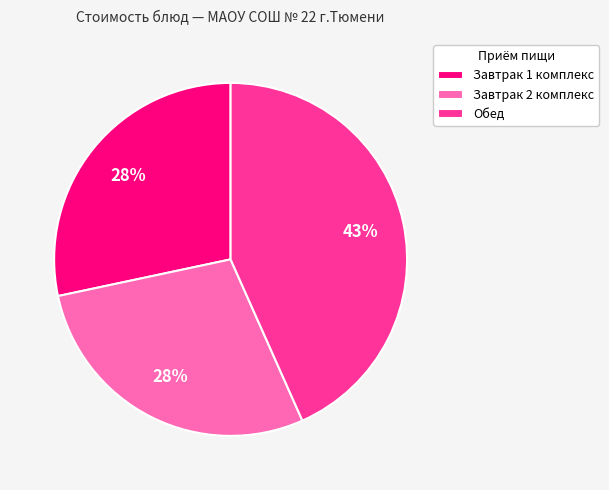

To the nearest percent, what portion does Завтрак 1 комплекс represent?

28%